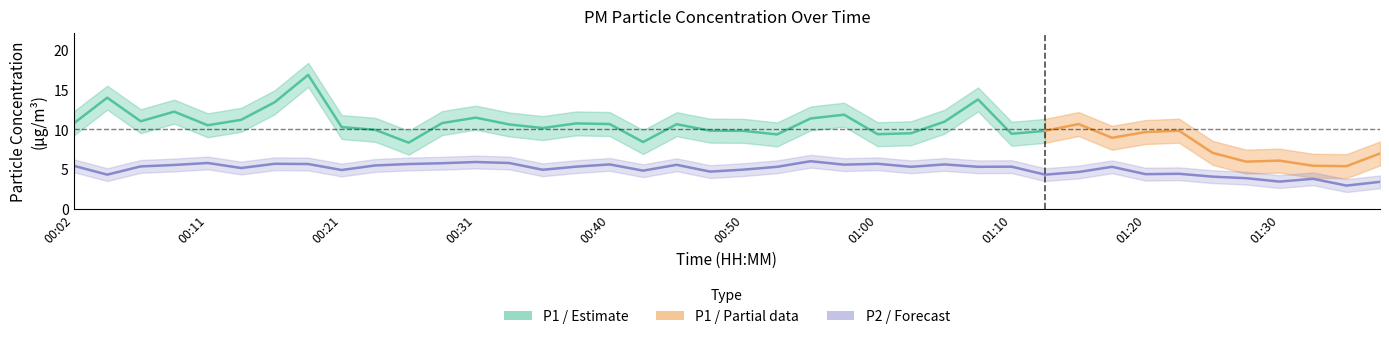

Where does the data first go above 5?

00:02